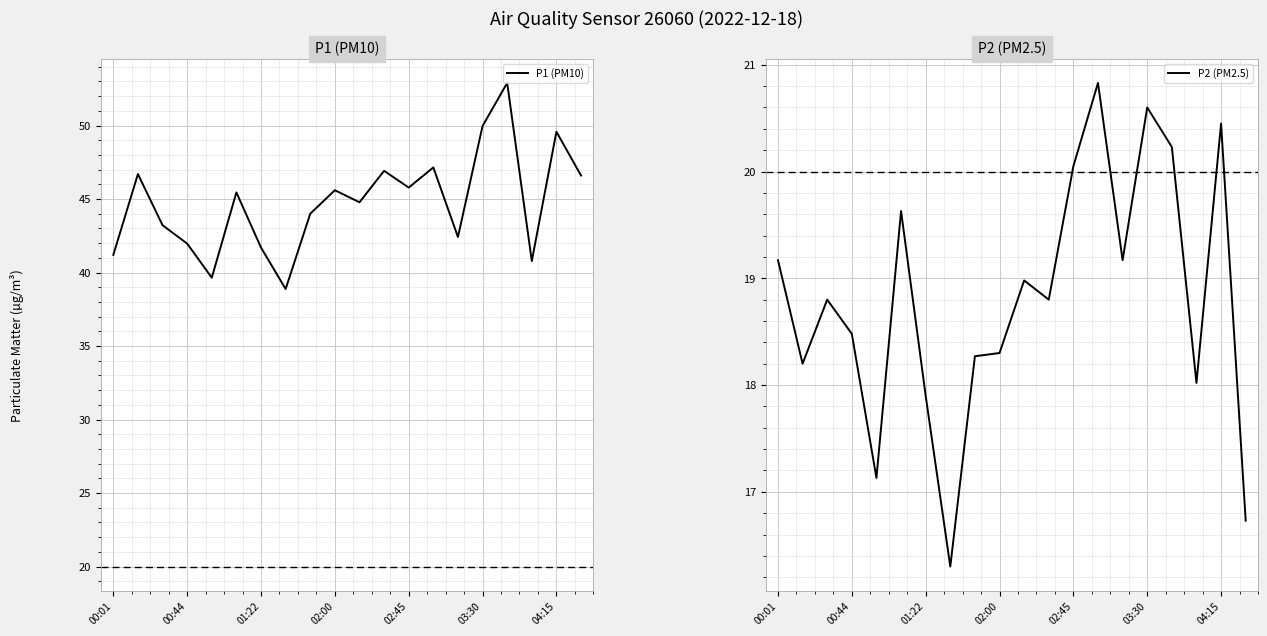

Reading left to right, what are all the values shown in this chart?

P1 (PM10): 41.2	46.7	43.2	42.0	39.6	45.5	41.7	38.9	44.0	45.6	44.8	46.9	45.8	47.1	42.4	50.0	52.9	40.8	49.6	46.6
P2 (PM2.5): 19.2	18.2	18.8	18.5	17.1	19.6	17.9	16.3	18.3	18.3	19.0	18.8	20.1	20.8	19.2	20.6	20.2	18.0	20.4	16.7